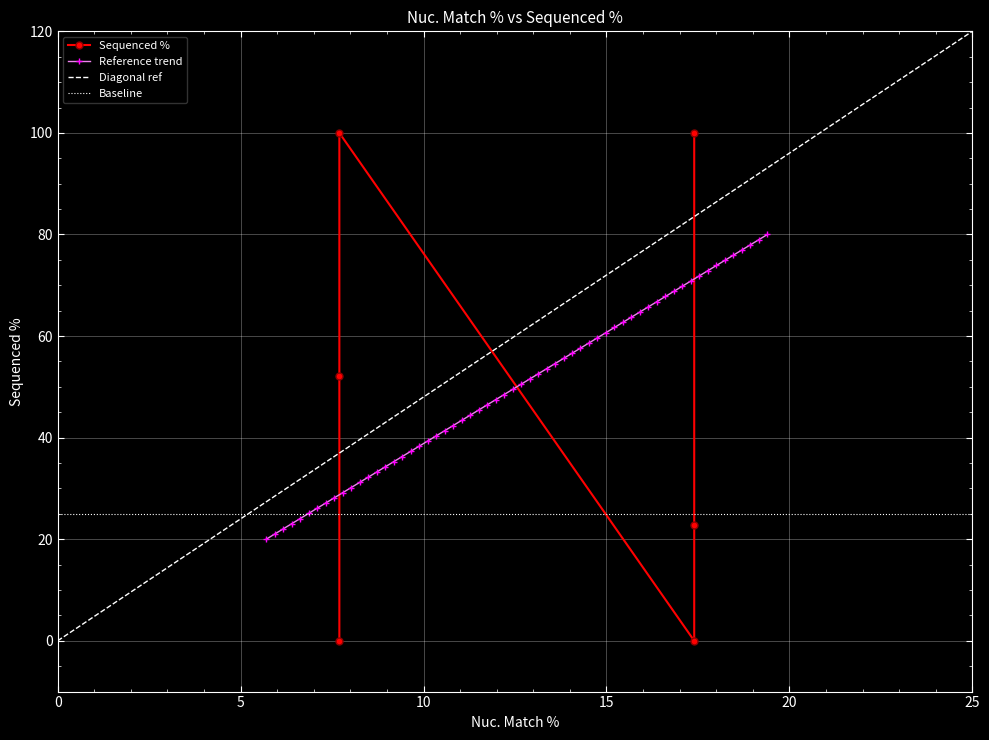

What is the value of the Reference trend point at the 35th from the left?

54.6